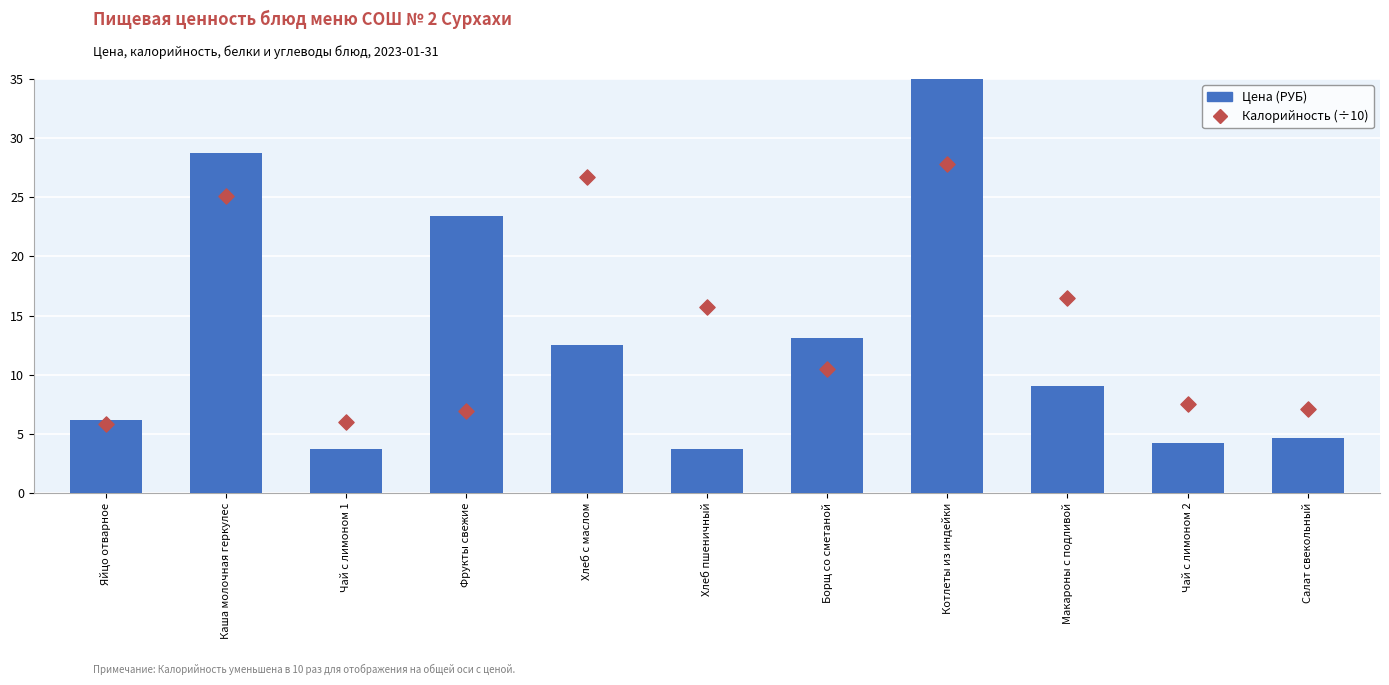

Is the value of Цена (РУБ) at Салат свекольный greater than the value of Калорийность (÷10) at Котлеты из индейки?

No